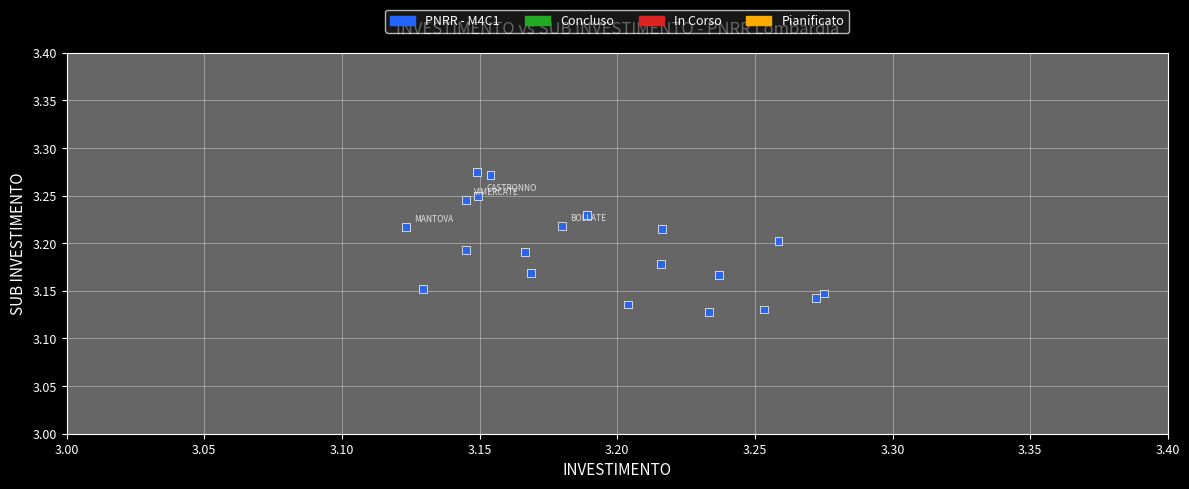

How many points are shown in the scatter plot?

20